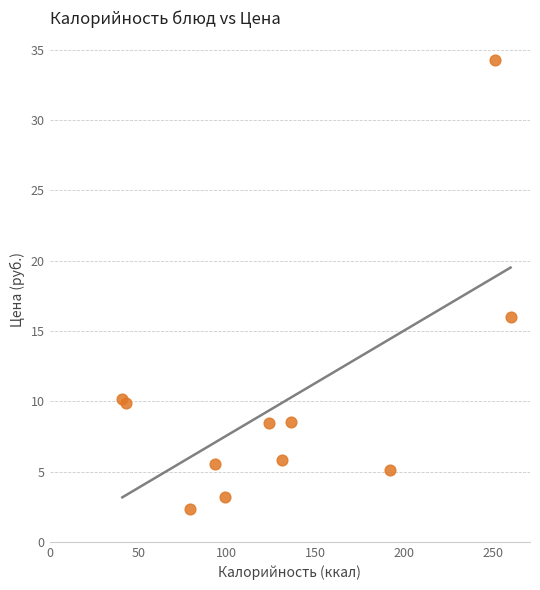

What Y value in the scatter plot is closest to 18?

16.0